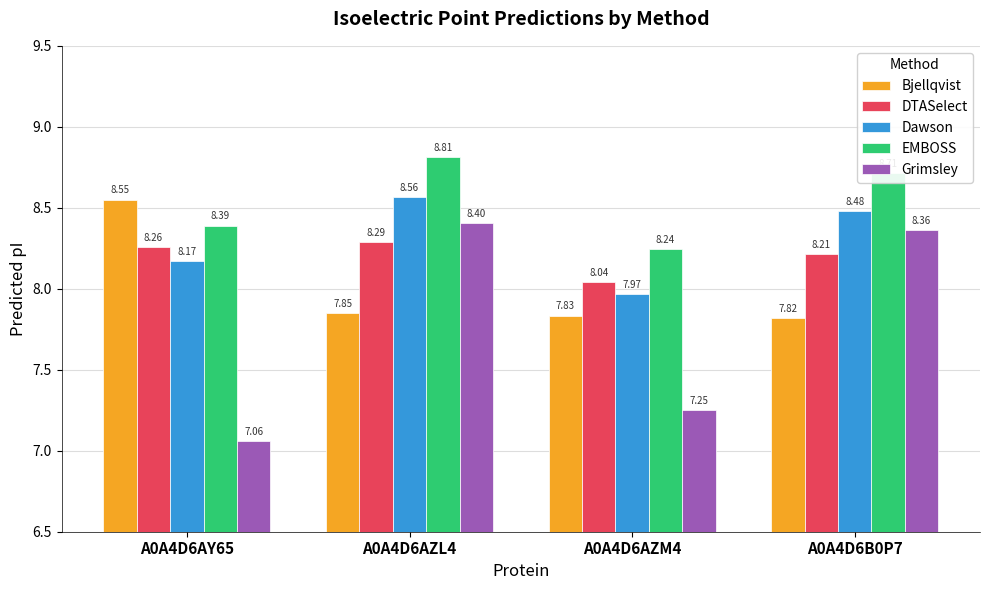

The Dawson series shows 11.1 at A0A4D6AZM4. True or false?

False